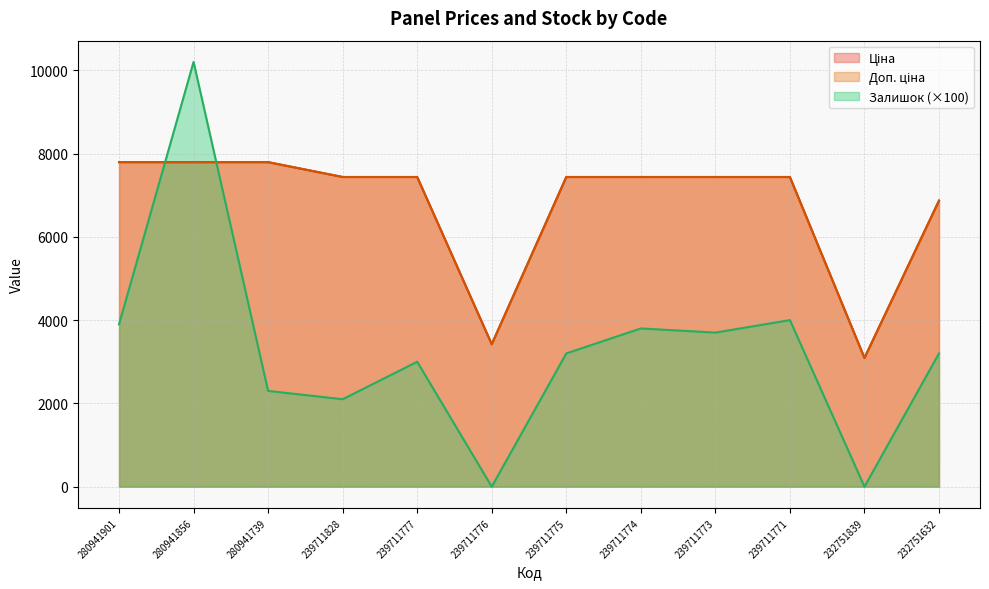

What is the total value across all series at 239711771?

18872.3